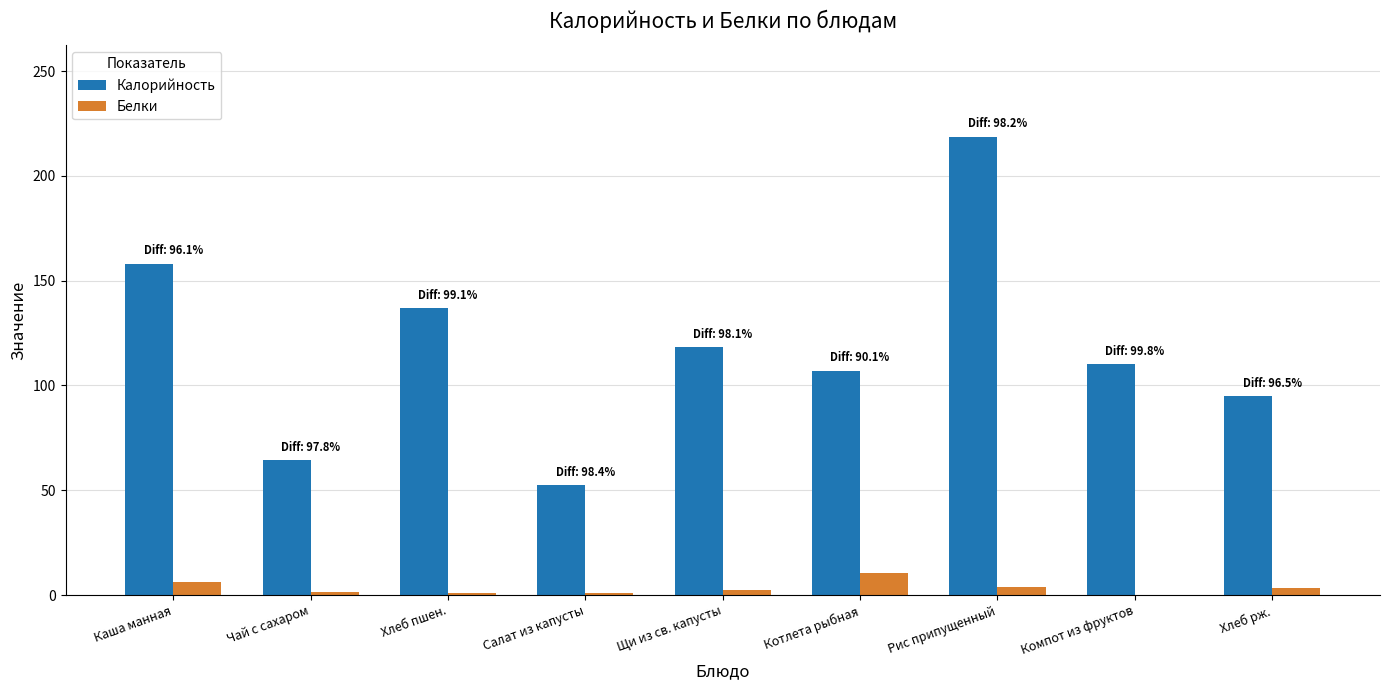

At which label is Калорийность closest to 135?

Хлеб пшен.